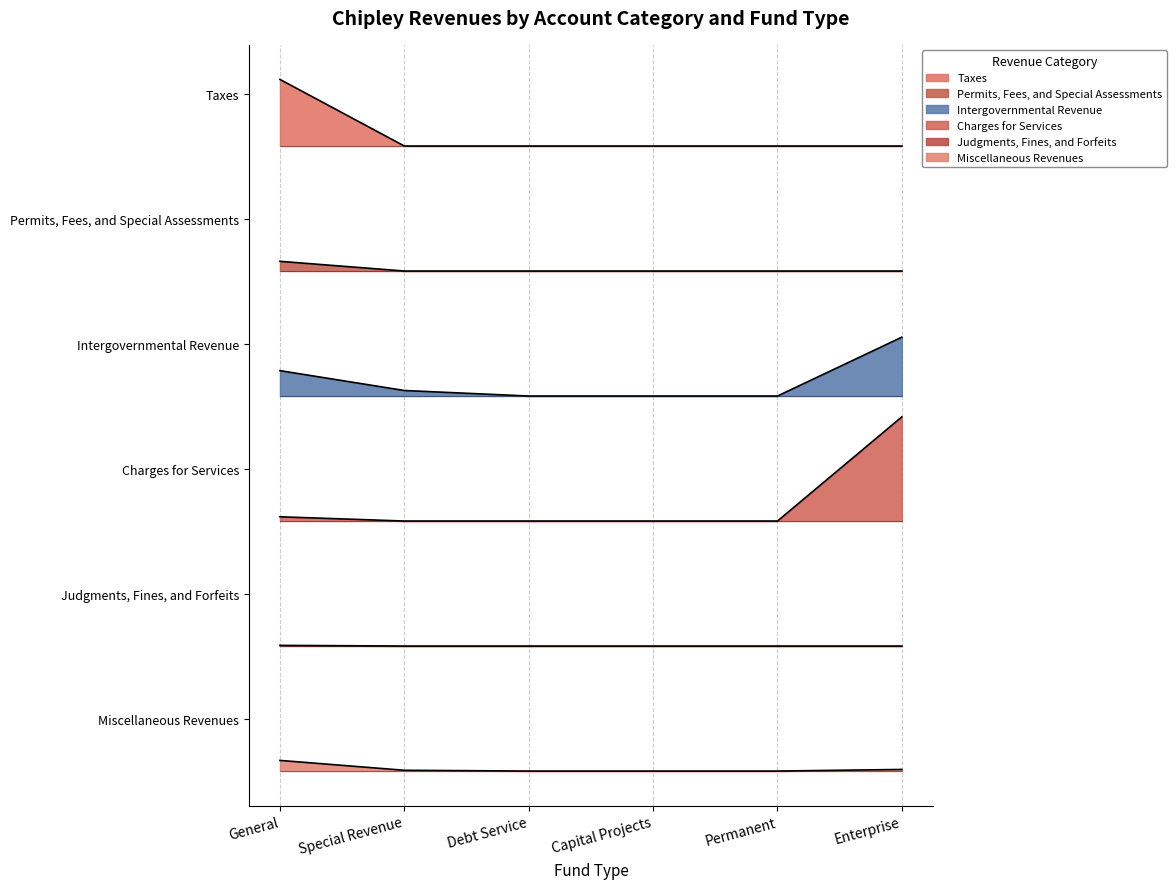

True or false: Intergovernmental Revenue and Taxes cross at least once.

False